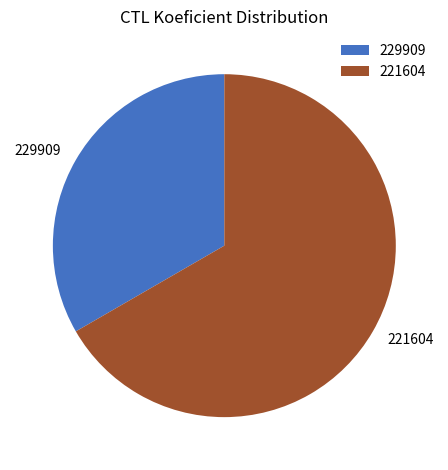

How many segments does this pie chart have?

2